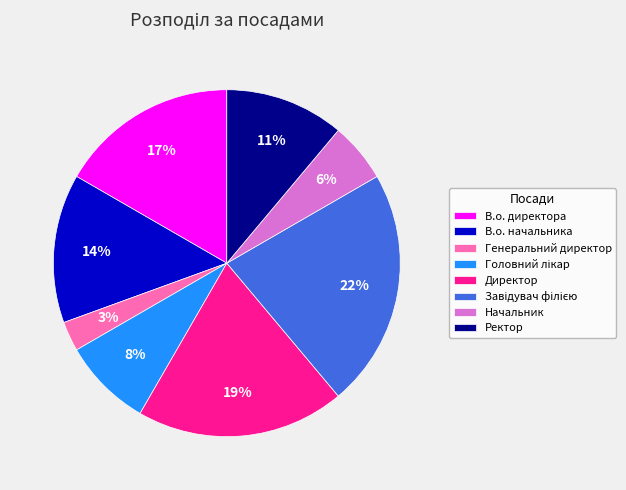

Which slice is the smallest?

Генеральний директор